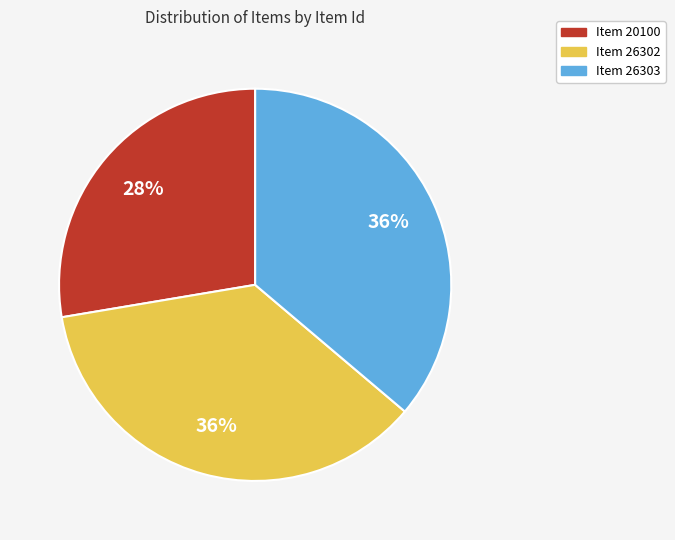

Does Item 20100 account for over 50% of the chart?

No